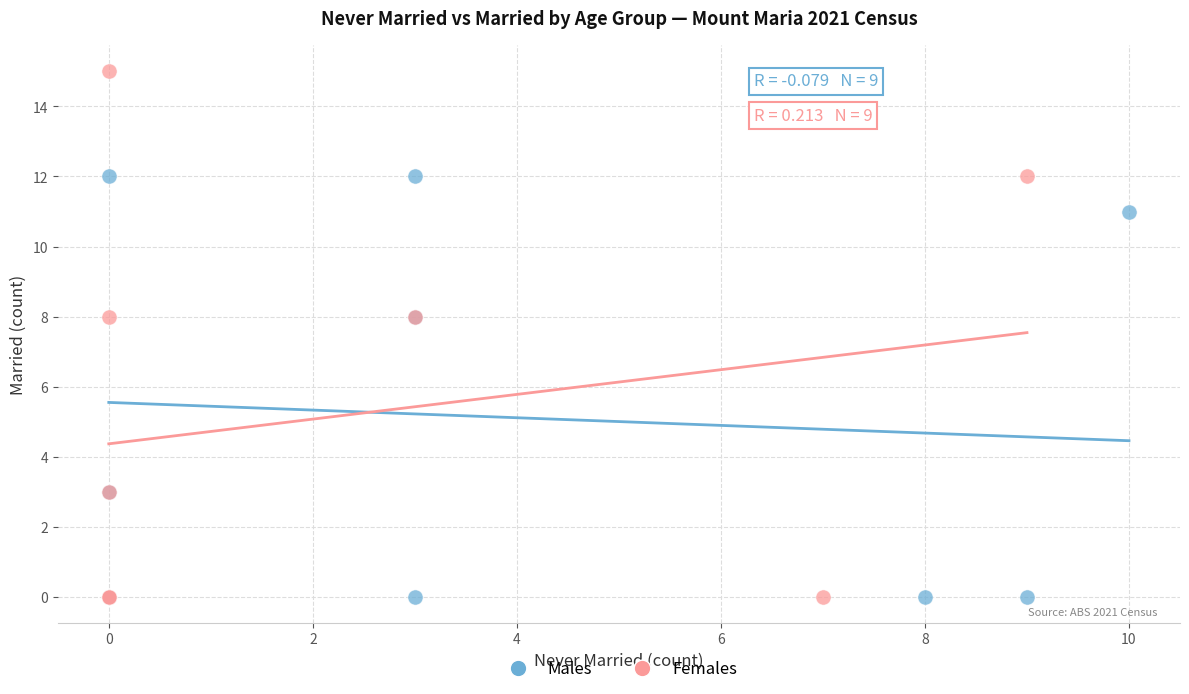

Which series has the largest Y range (max minus min)?

Females